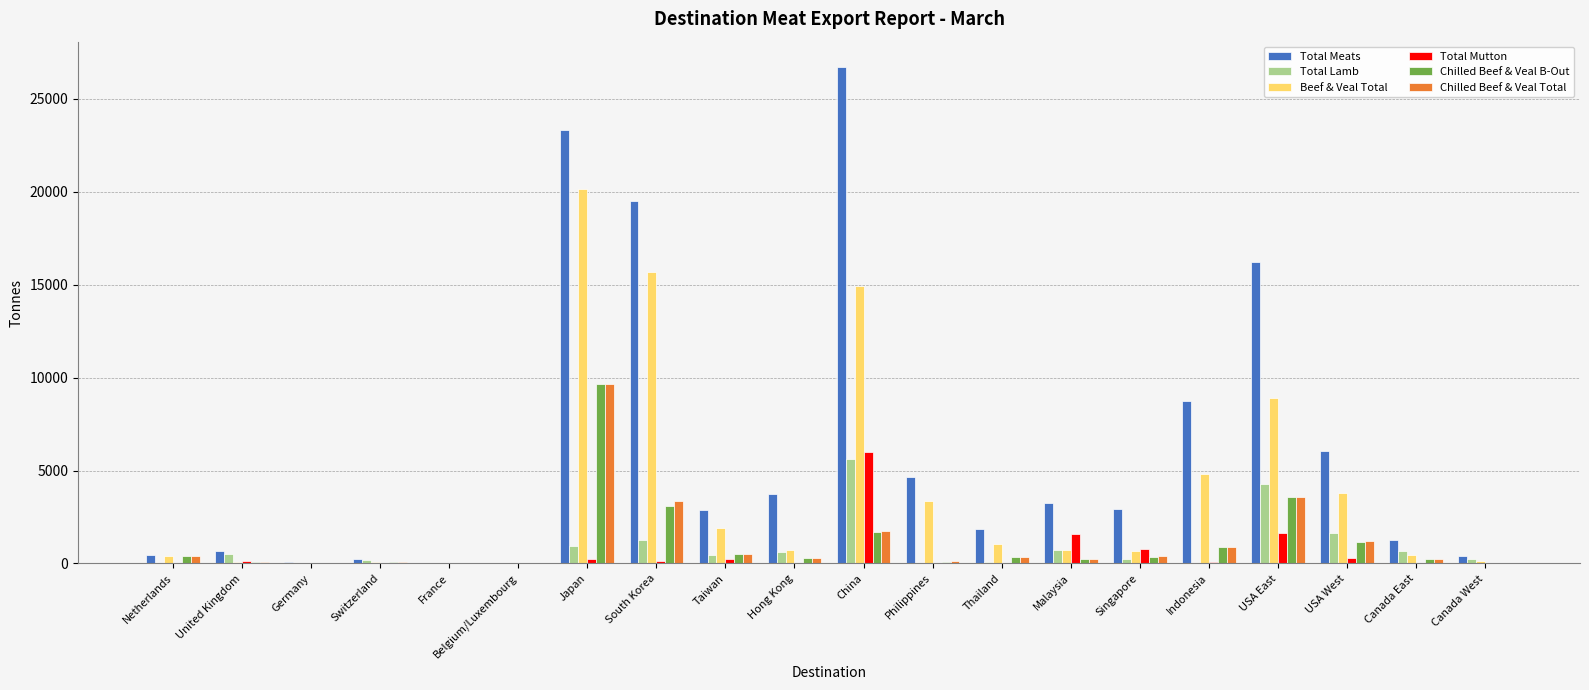

Between South Korea and Hong Kong, which series saw the biggest shift?

Total Meats